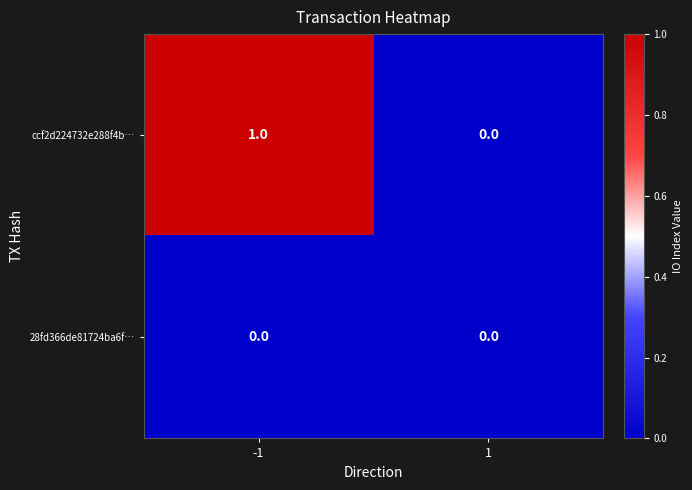

List the series in order of their overall mean, lowest first.

28fd366de81724ba6f…, ccf2d224732e288f4b…